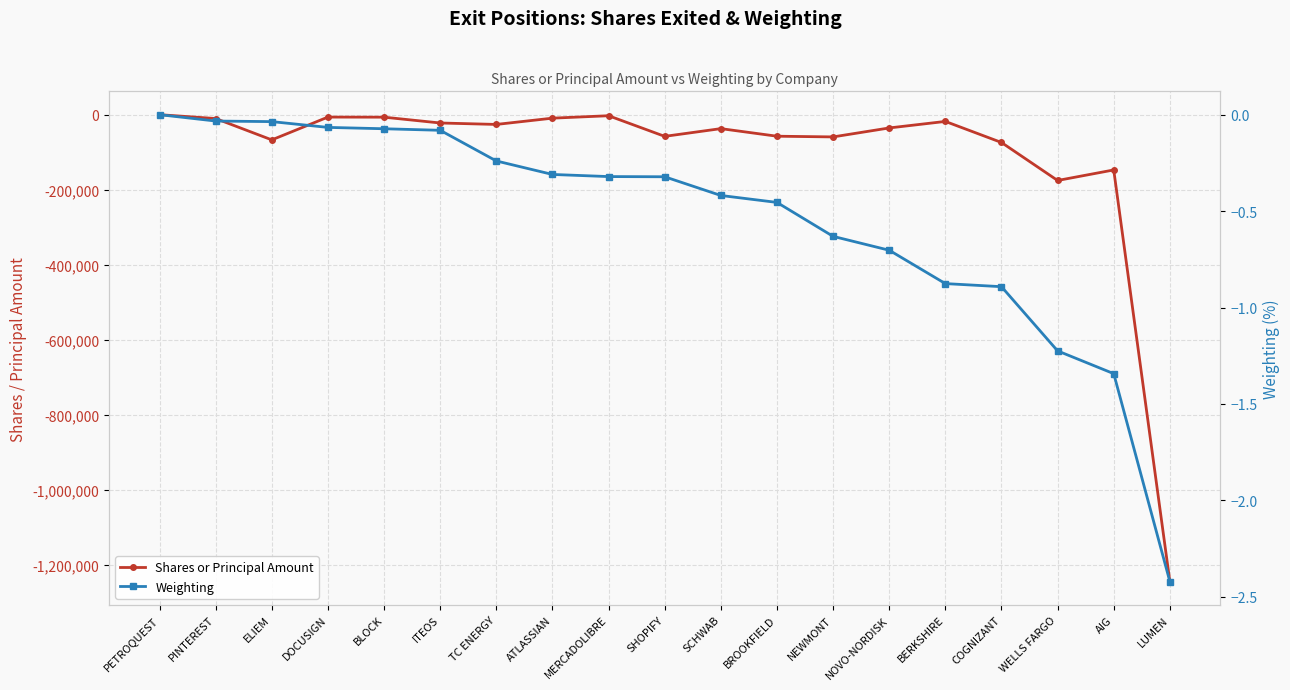

Rank the series at BROOKFIELD from lowest to highest value.

Shares or Principal Amount, Weighting